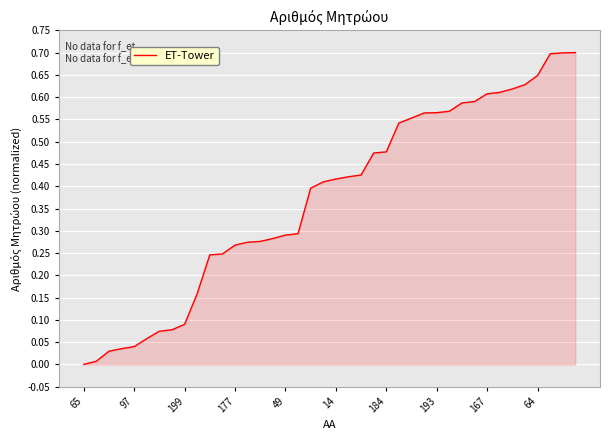

How many categories are shown in the chart?

40